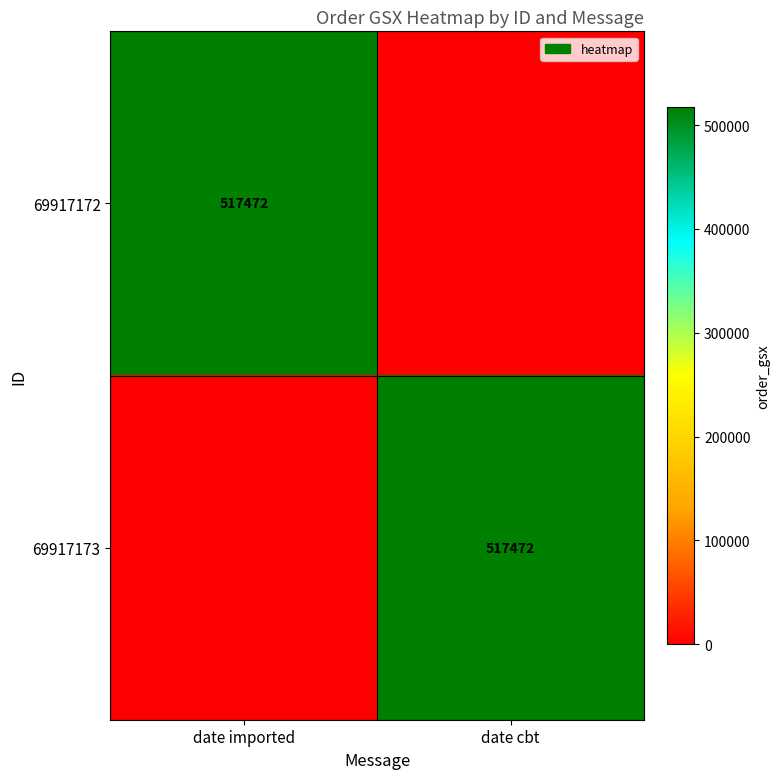

True or false: 69917172 has a value of 517472 at date imported.

True